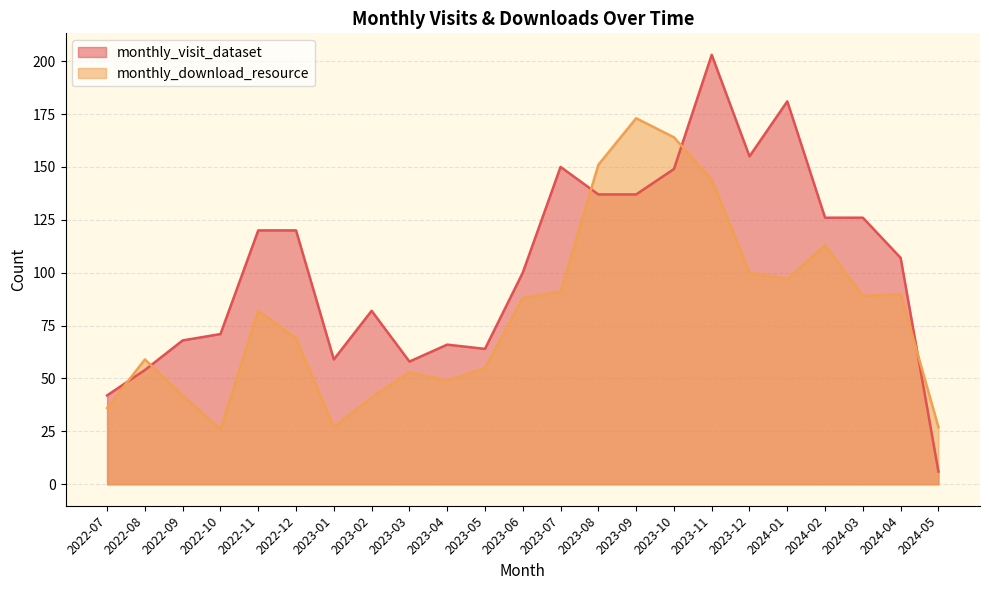

Where do monthly_visit_dataset and monthly_download_resource first cross each other?

2022-07 and 2022-08